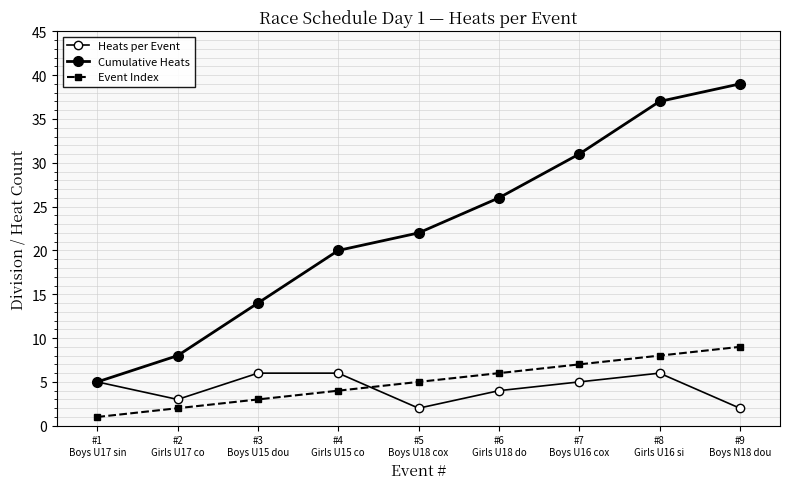

True or false: Cumulative Heats has more than 1 points higher than both neighbors.

False